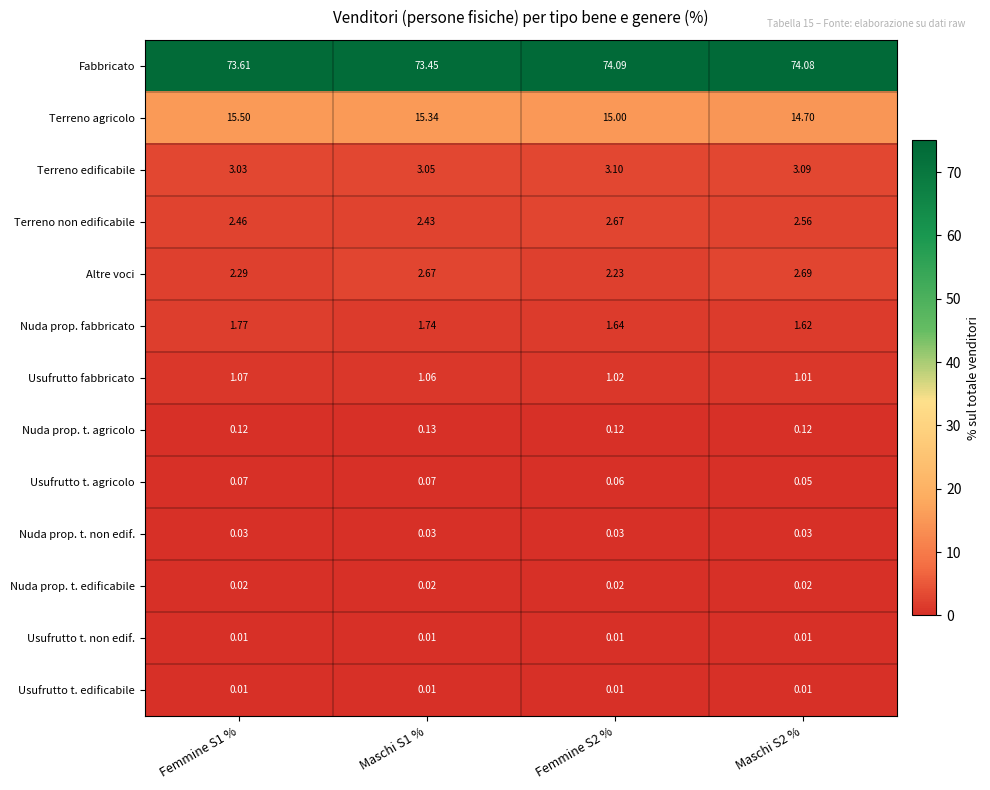

Count the number of categories in the chart.

4